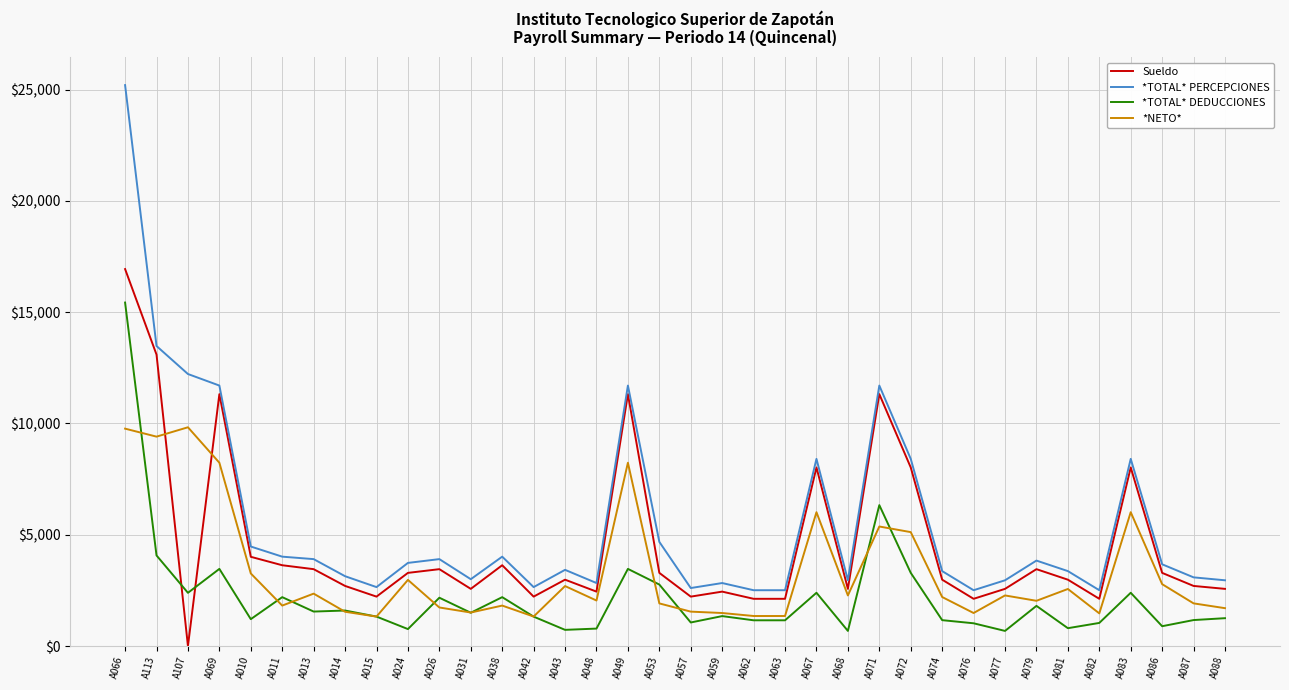

Which category has the highest value in the *TOTAL* PERCEPCIONES series?

A066